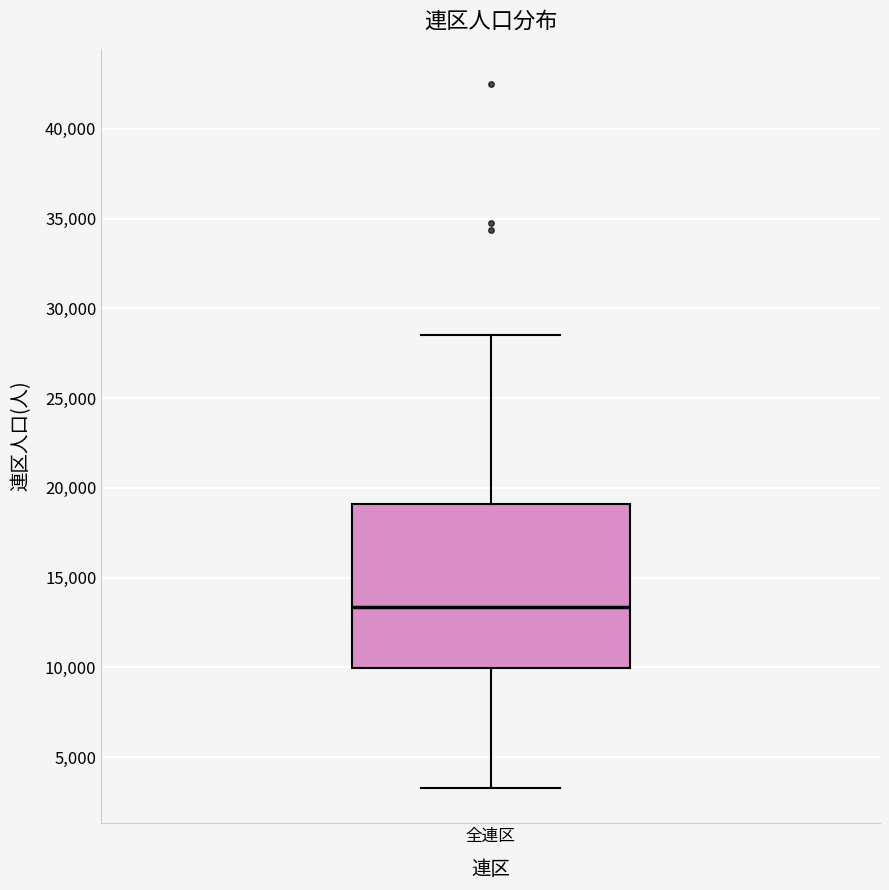

Where does the upper whisker of the box for 全連区 end on the y-axis? The values are not printed on the chart, so give them approximately, as read against the axis.

28500